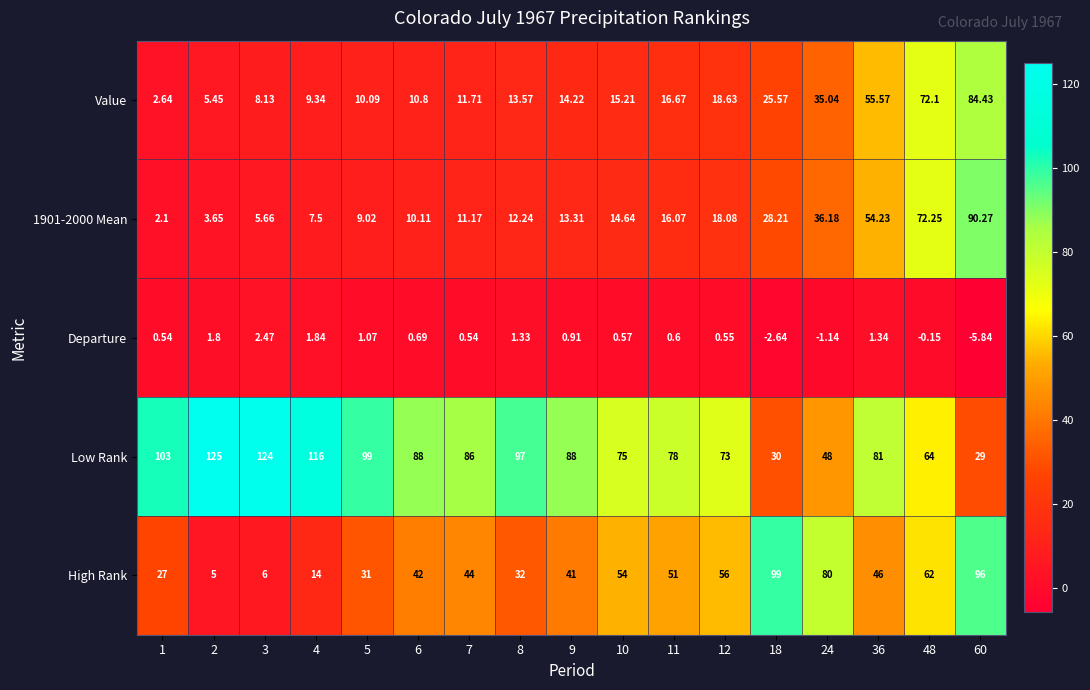

How many data points in Value are less than 14?

8